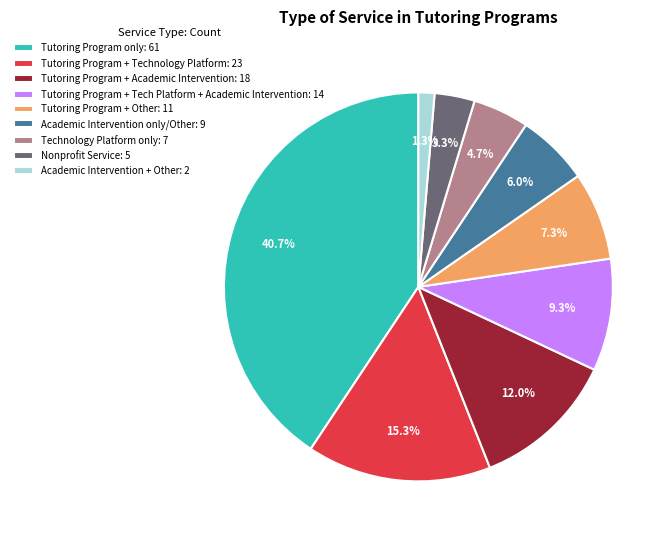

Does any single category account for the majority?

No